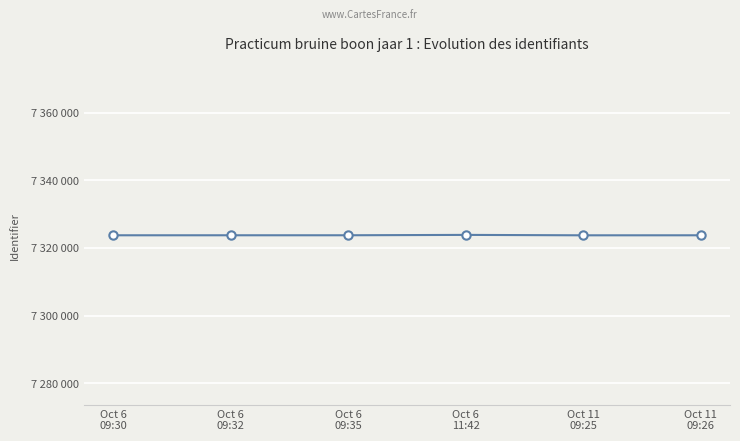

What is the smallest value displayed?

7323742